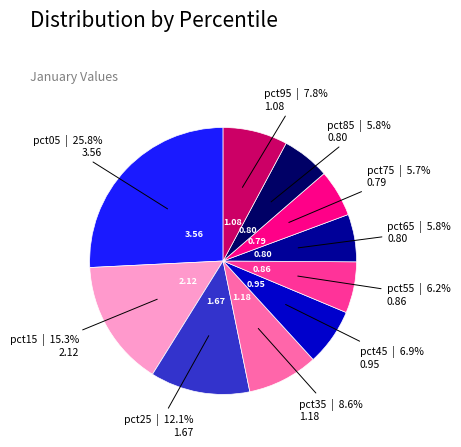

Does any single category account for the majority?

No